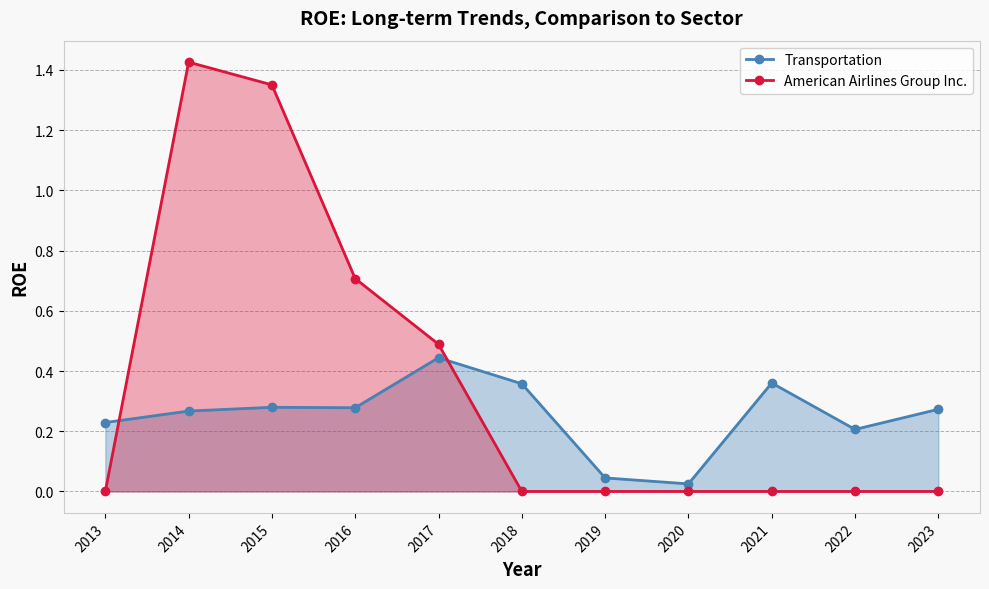

Reading left to right, list all the values displayed in this chart.

Transportation: 0.2	0.3	0.3	0.3	0.4	0.4	0.0	0.0	0.4	0.2	0.3
American Airlines Group Inc.: 0.0	1.4	1.4	0.7	0.5	0.0	0.0	0.0	0.0	0.0	0.0